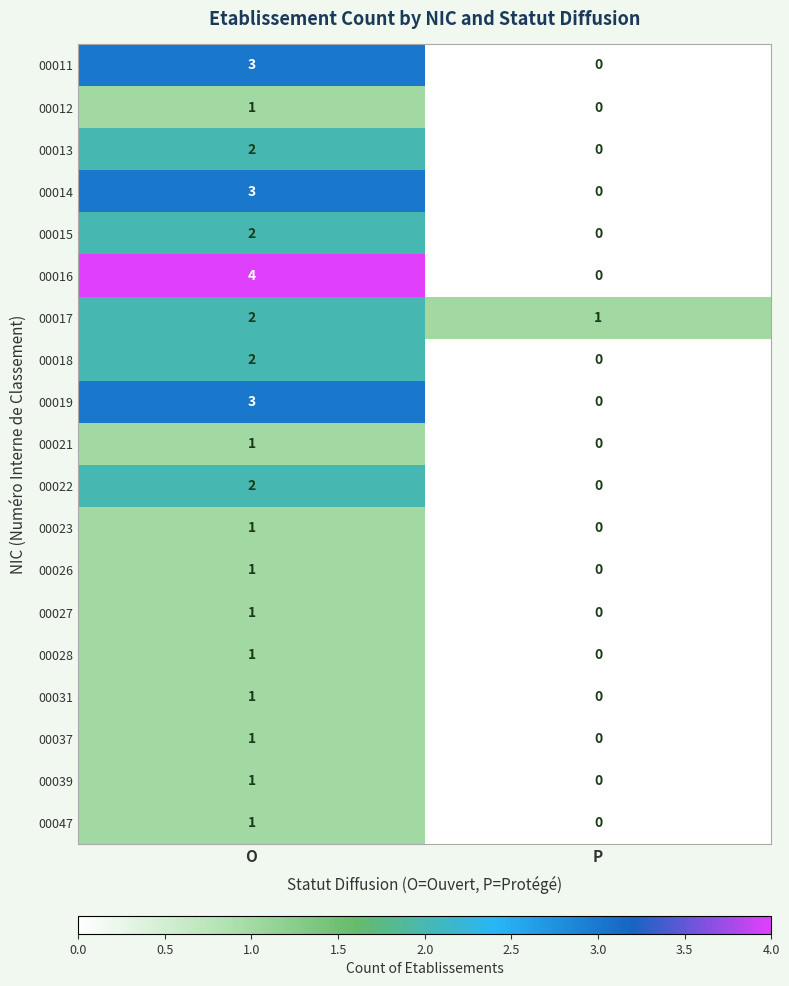

Which series has the largest range (max minus min)?

00016